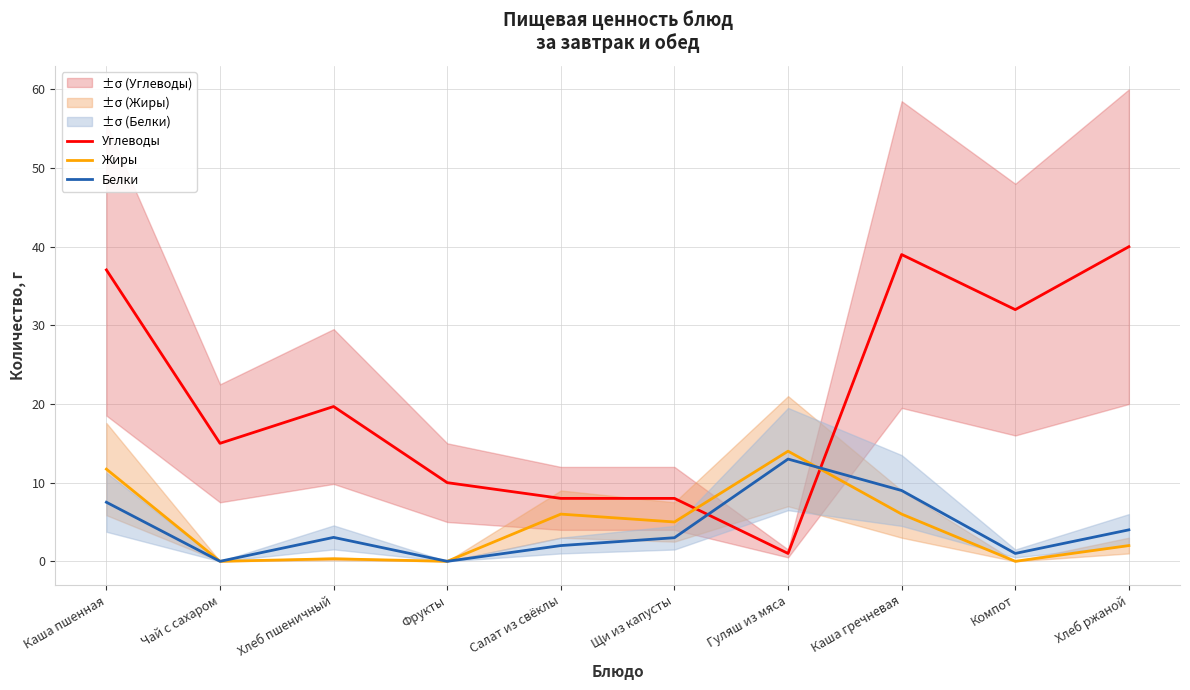

Which series has the widest spread of values?

Углеводы